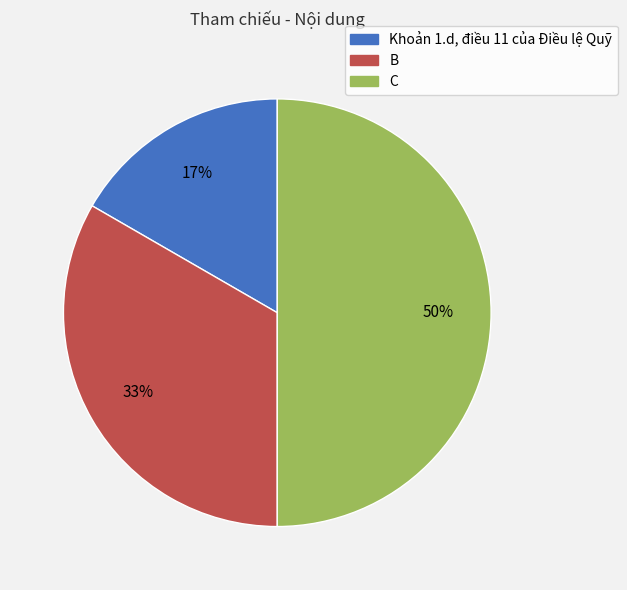

Rank the categories by value from highest to lowest.

C, B, Khoản 1.d, điều 11 của Điều lệ Quỹ